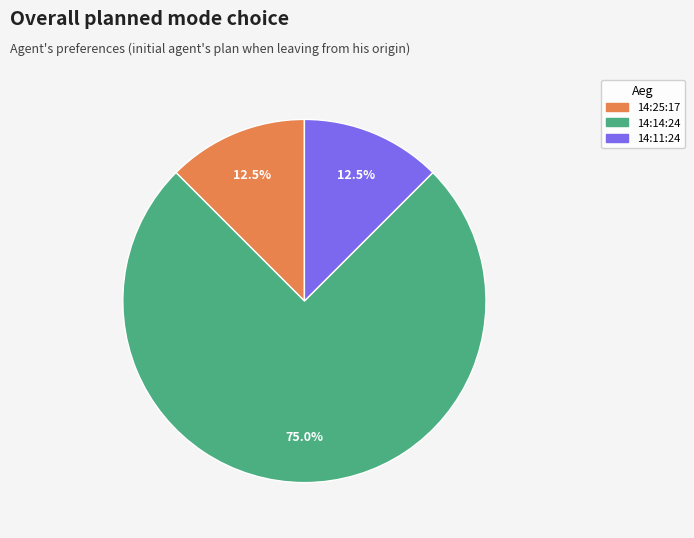

Count the number of slices in the pie.

3